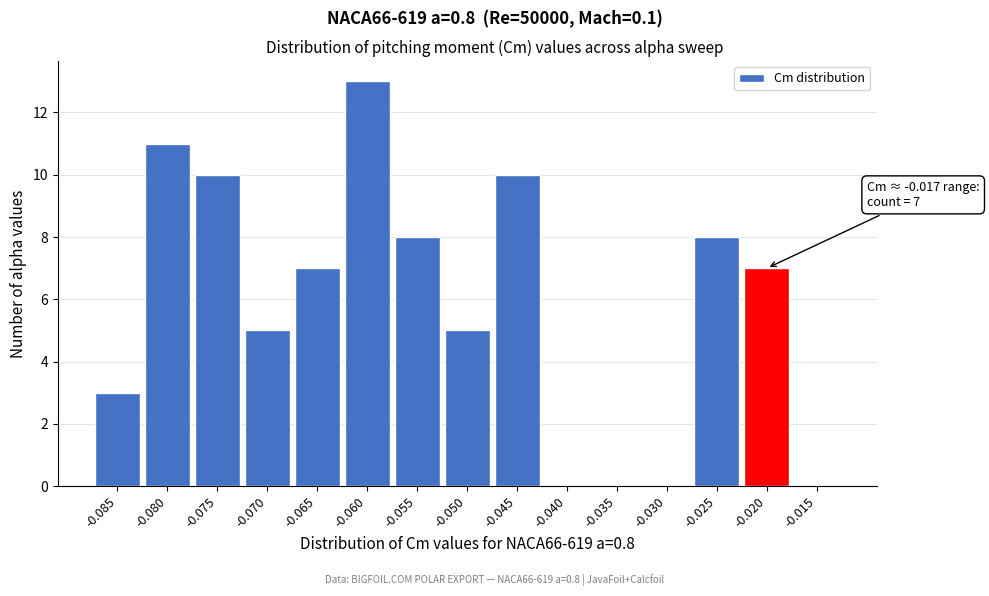

Reading left to right, what are all the values shown in this chart?

-0.085=3	-0.080=11	-0.075=10	-0.070=5	-0.065=7	-0.060=13	-0.055=8	-0.050=5	-0.045=10	-0.040=0	-0.035=0	-0.030=0	-0.025=8	-0.020=7	-0.015=0